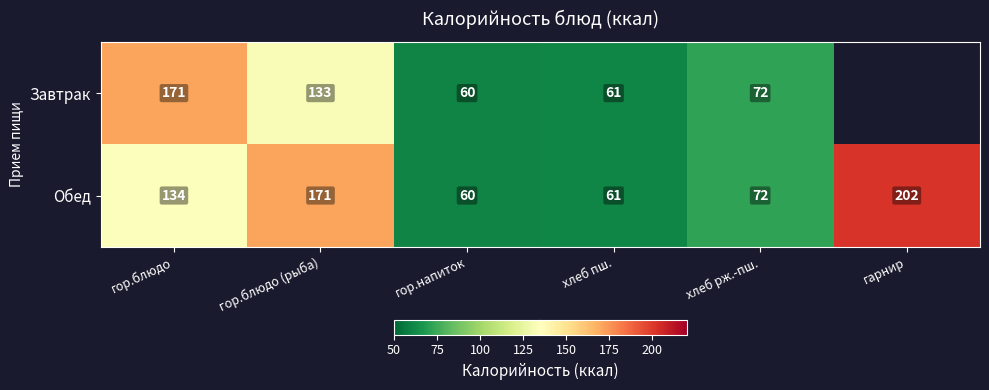

List the labels in order of Обед value, largest first.

гарнир, гор.блюдо (рыба), гор.блюдо, хлеб рж.-пш., хлеб пш., гор.напиток